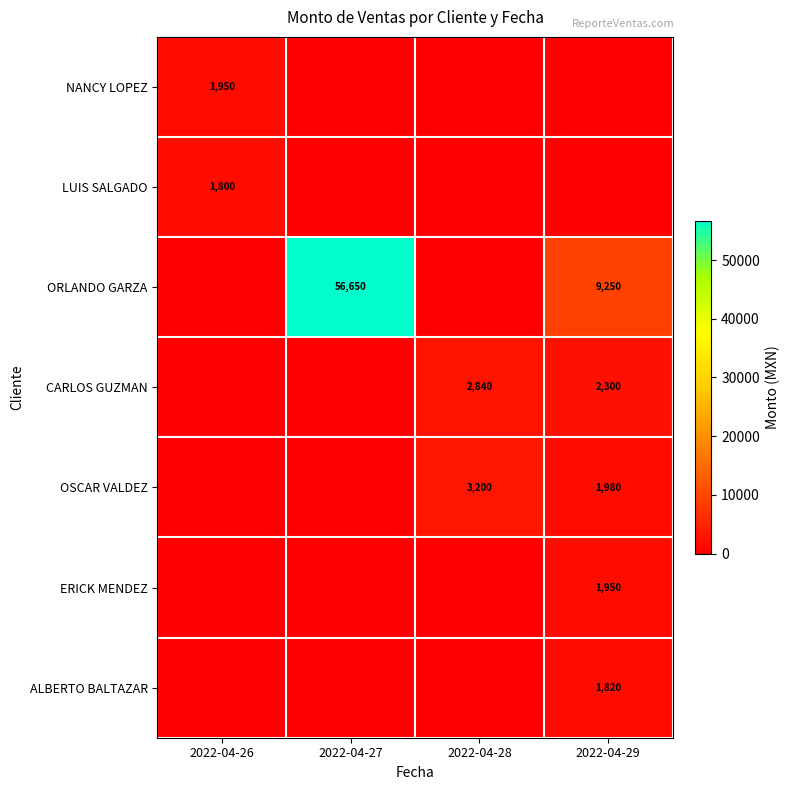

Count the number of data series in this chart.

7